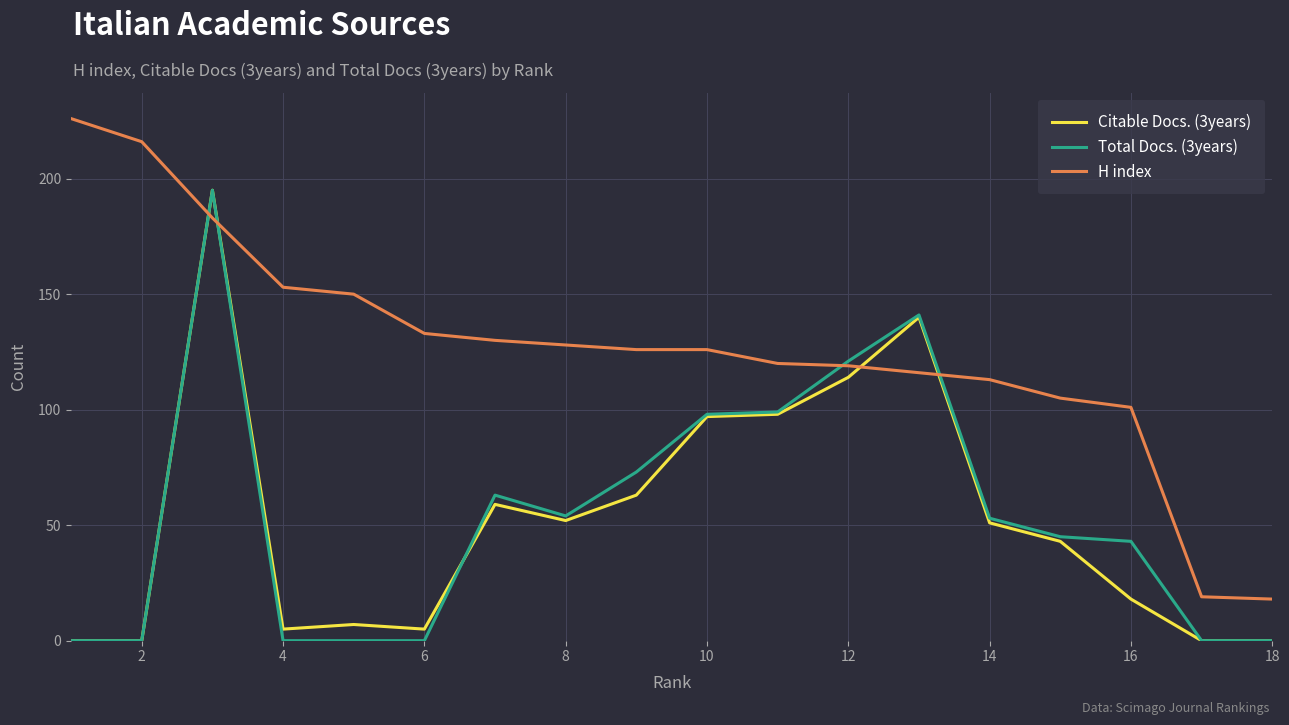

What are all the series names shown in the legend?

Citable Docs. (3years), Total Docs. (3years), H index